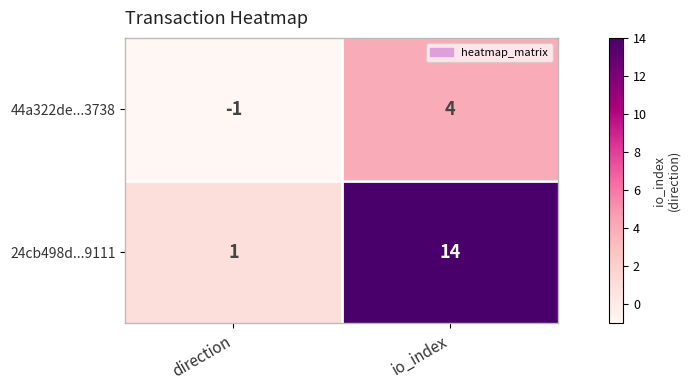

What is the difference between the maximum and minimum values in the 24cb498d...9111 series?

13